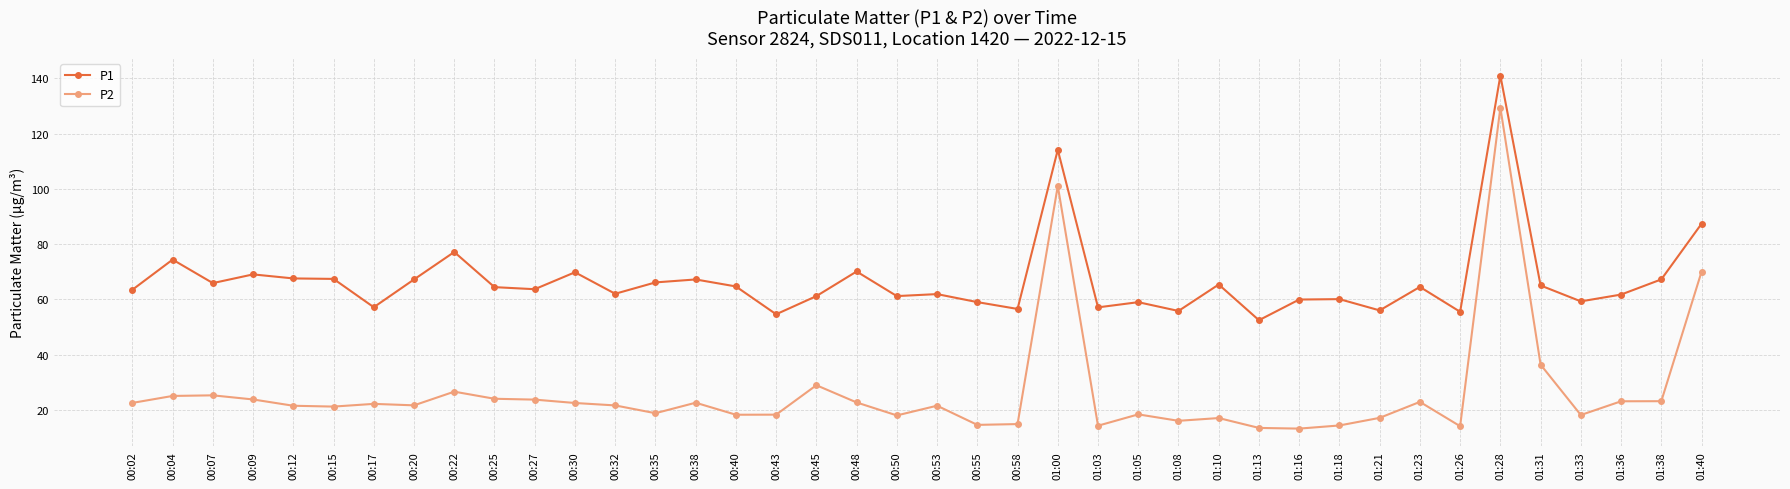

At which label does P1 reach its peak?

01:28